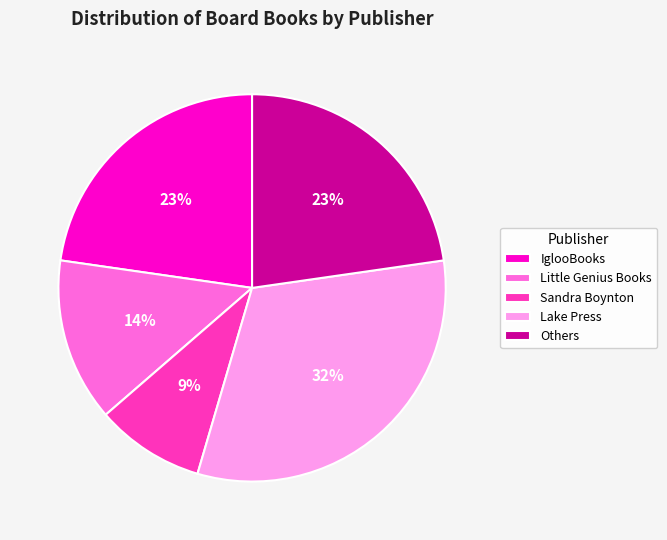

Which category has the biggest portion of the pie?

Lake Press